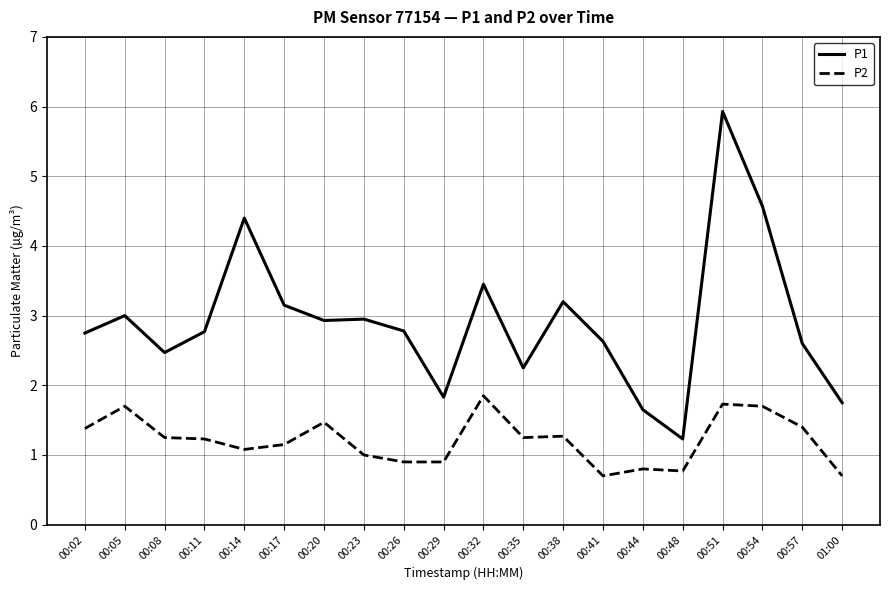

What are all the series names shown in the legend?

P1, P2